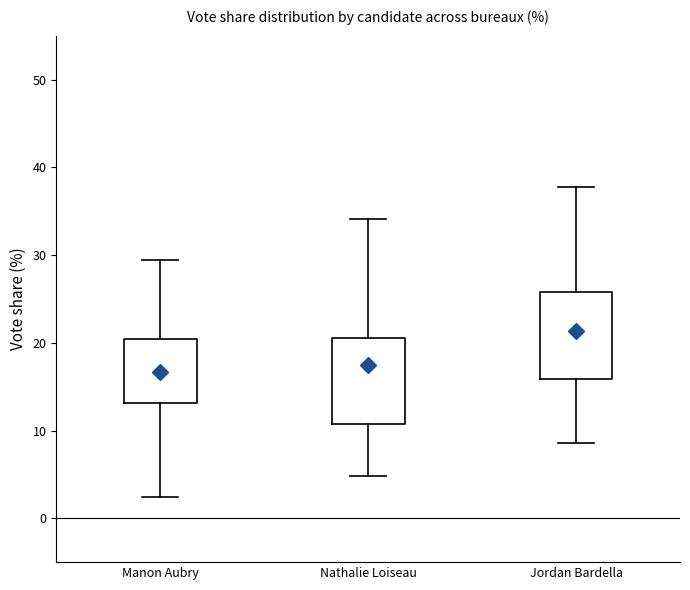

Where does the lower whisker of the box for Manon Aubry end on the y-axis? The values are not printed on the chart, so give them approximately, as read against the axis.

2